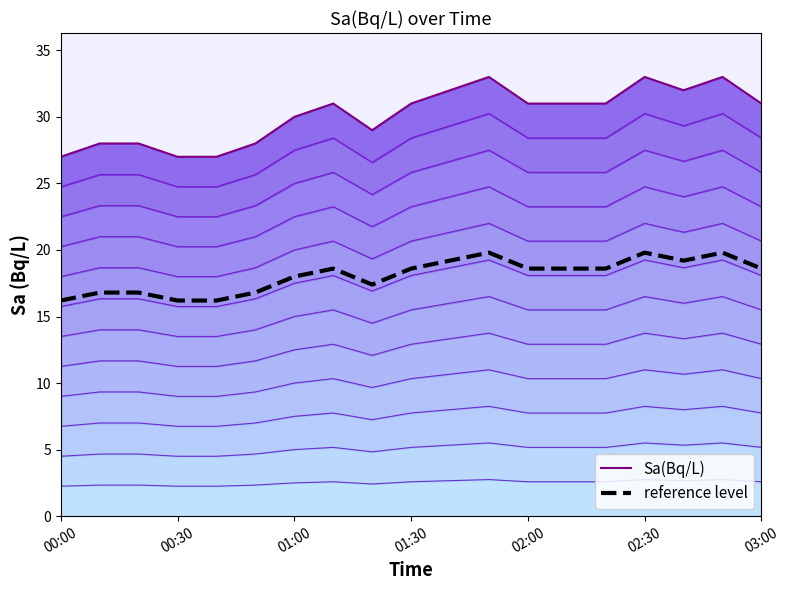

What is the sum of the Sa(Bq/L) values at 03:00 and 10?

62.0